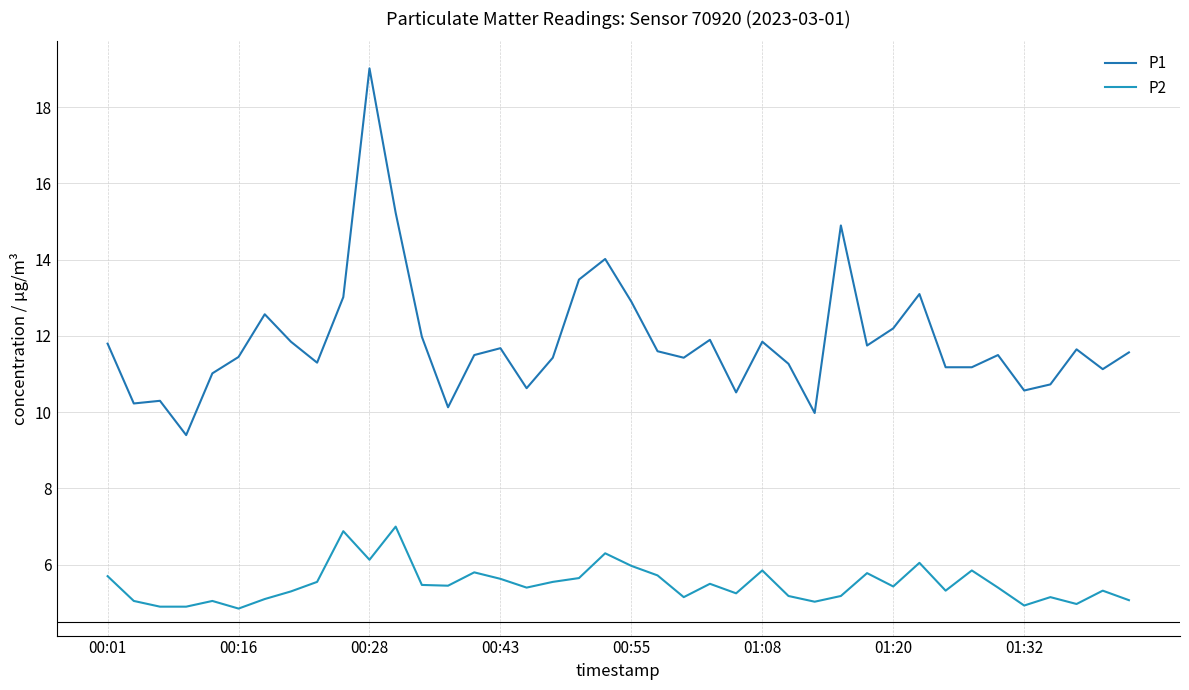

What is the greatest value displayed?

19.0